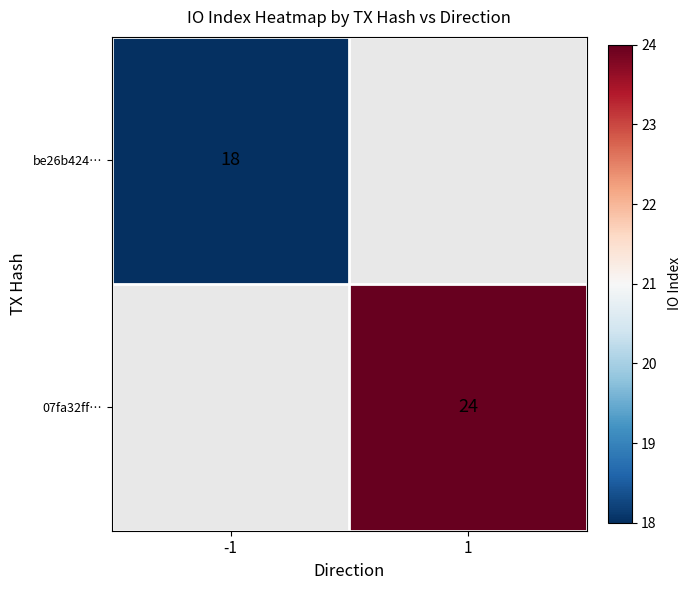

Which has a higher value, -1 or 1?

1